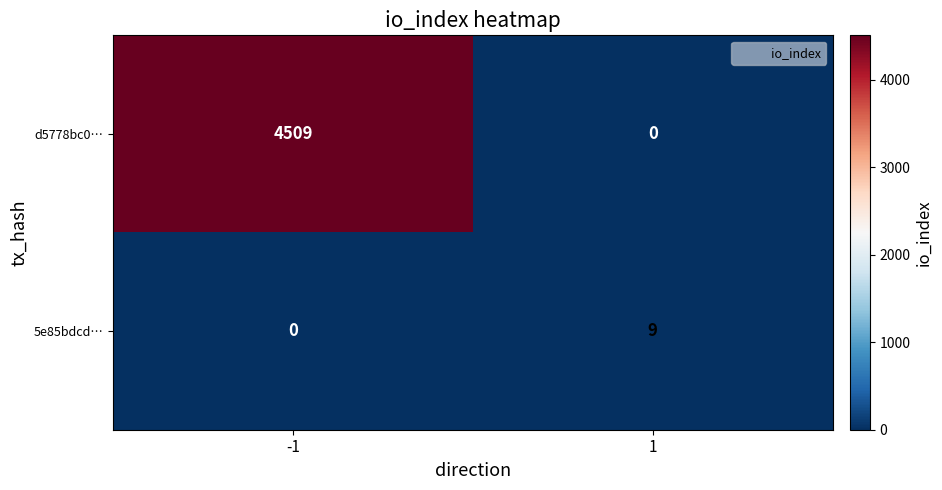

The d5778bc0… series shows -2565 at 1. True or false?

False